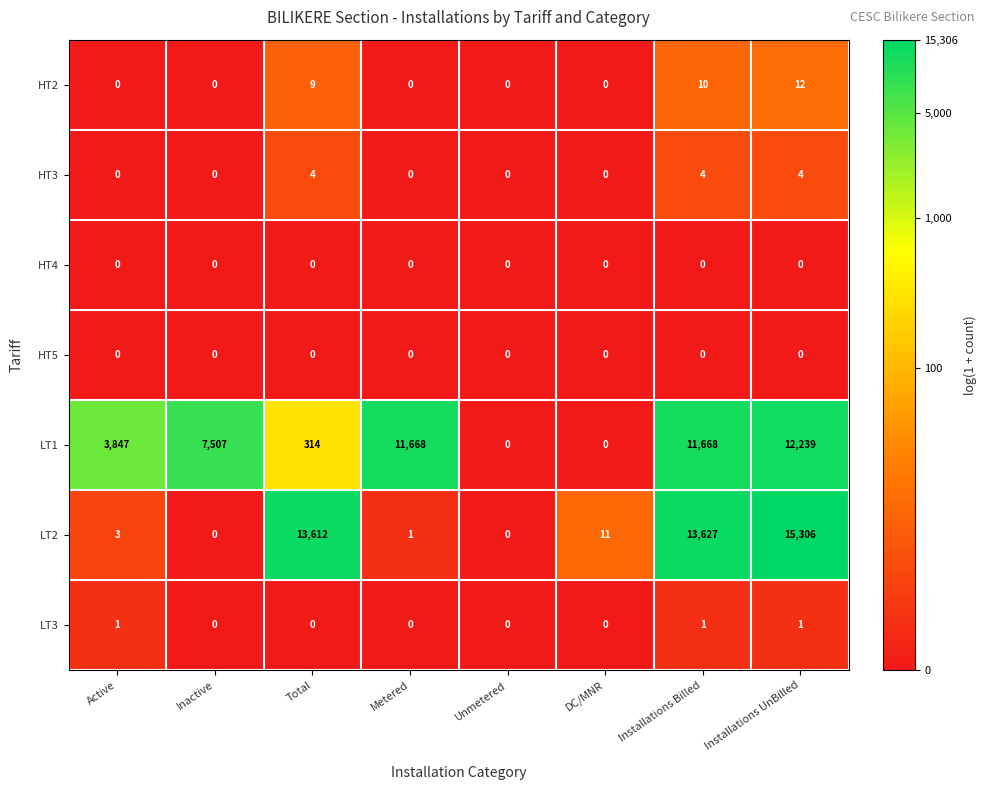

What is the sum of all LT1 values?

47243